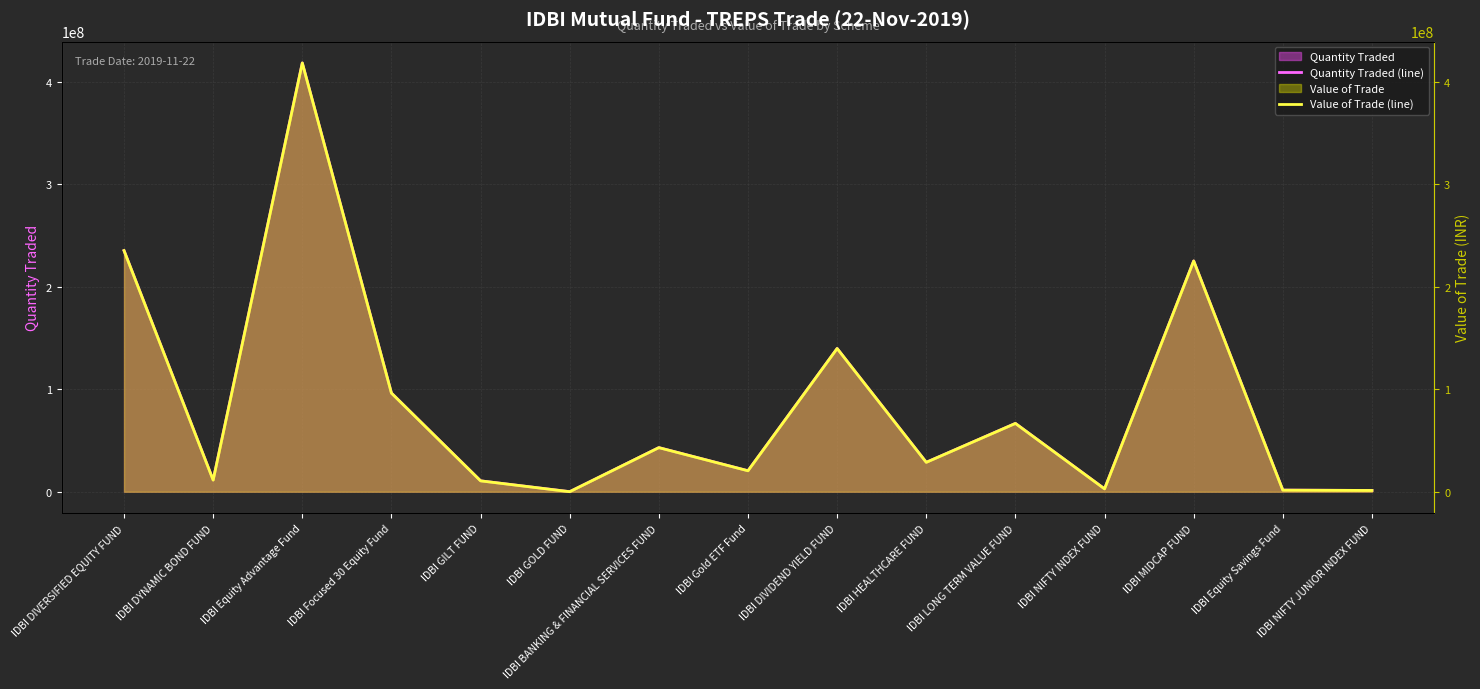

Reading right to left, list all the values displayed in this chart.

Quantity Traded (line): IDBI NIFTY JUNIOR INDEX FUND=1255409.0	IDBI Equity Savings Fund=1581786.0	IDBI MIDCAP FUND=225177627.0	IDBI NIFTY INDEX FUND=2823276.0	IDBI LONG TERM VALUE FUND=66660377.0	IDBI HEALTHCARE FUND=28718343.0	IDBI DIVIDEND YIELD FUND=139747043.0	IDBI Gold ETF Fund=20473244.0	IDBI BANKING & FINANCIAL SERVICES FUND=43037313.0	IDBI GOLD FUND=62752.0	IDBI GILT FUND=10636869.0	IDBI Focused 30 Equity Fund=96242116.0	IDBI Equity Advantage Fund=418317951.0	IDBI DYNAMIC BOND FUND=11407124.0	IDBI DIVERSIFIED EQUITY FUND=235265940.0
Value of Trade (line): IDBI NIFTY JUNIOR INDEX FUND=1254888.9	IDBI Equity Savings Fund=1581130.7	IDBI MIDCAP FUND=225084335.7	IDBI NIFTY INDEX FUND=2822106.3	IDBI LONG TERM VALUE FUND=66632759.5	IDBI HEALTHCARE FUND=28706445.0	IDBI DIVIDEND YIELD FUND=139689145.7	IDBI Gold ETF Fund=20464761.9	IDBI BANKING & FINANCIAL SERVICES FUND=43019482.6	IDBI GOLD FUND=62726.0	IDBI GILT FUND=10632462.1	IDBI Focused 30 Equity Fund=96202242.8	IDBI Equity Advantage Fund=418144641.5	IDBI DYNAMIC BOND FUND=11402398.0	IDBI DIVERSIFIED EQUITY FUND=235168469.1